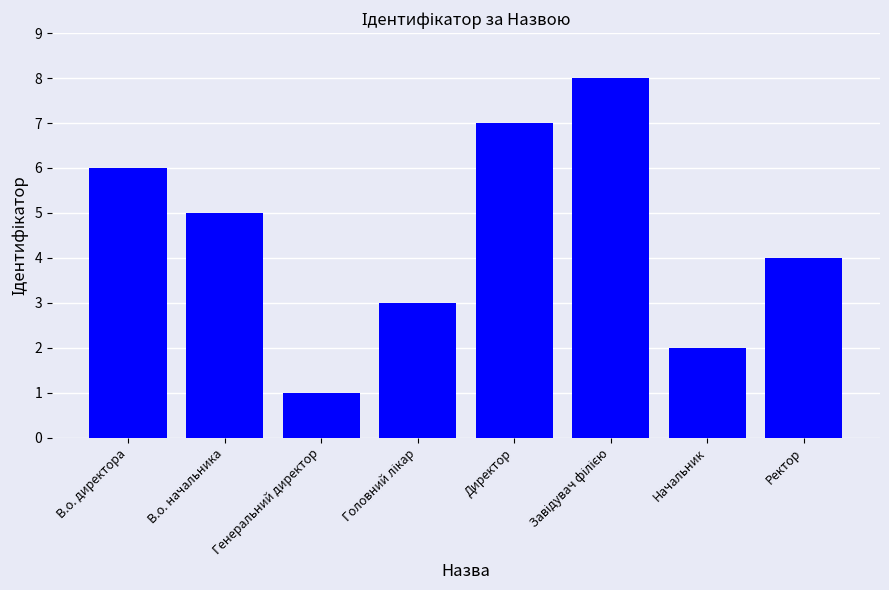

What is the label of the 7th bar from the right?

В.о. начальника